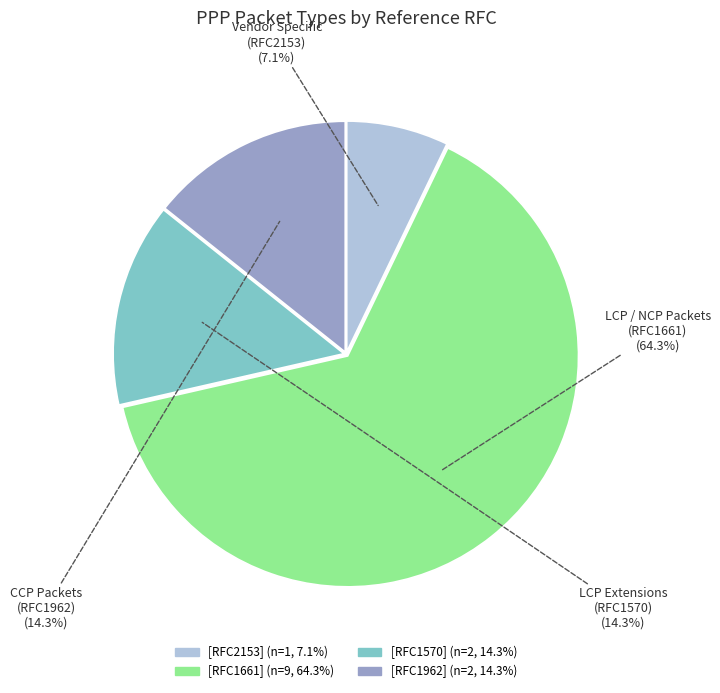

Is it true that [RFC2153] is 7% of the pie?

True